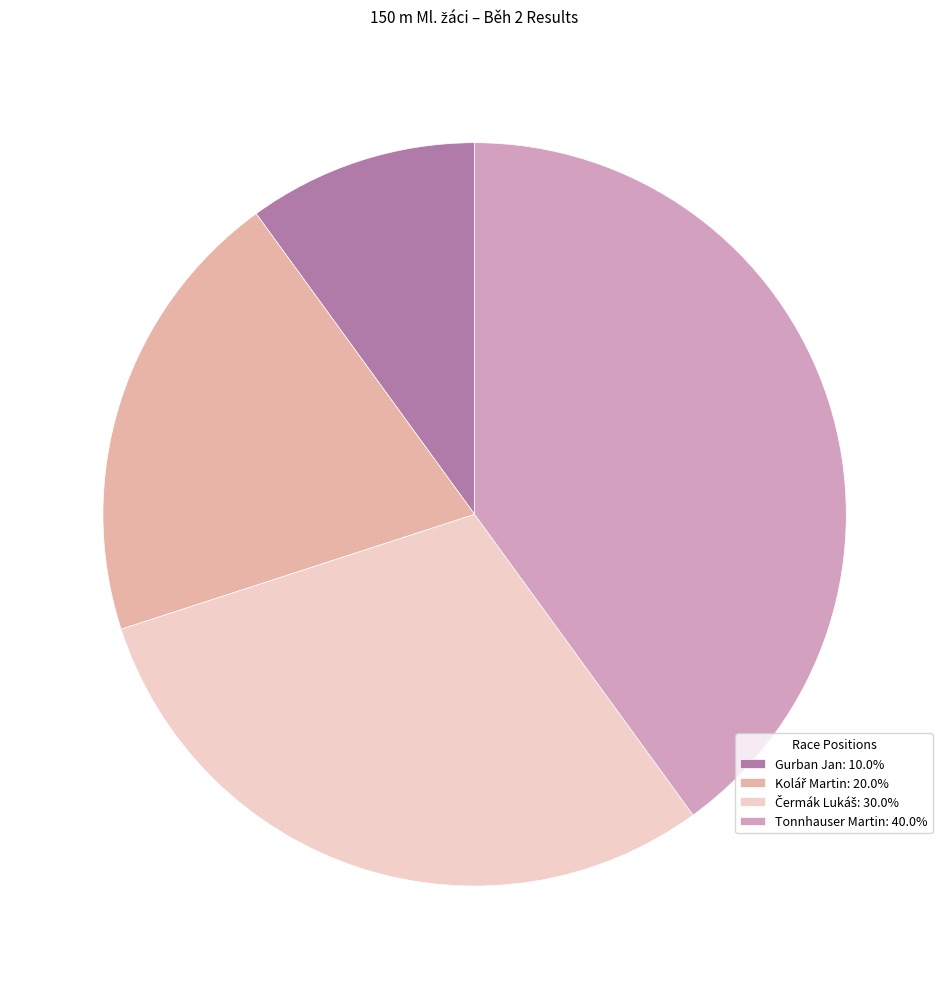

Count the number of slices in the pie.

4